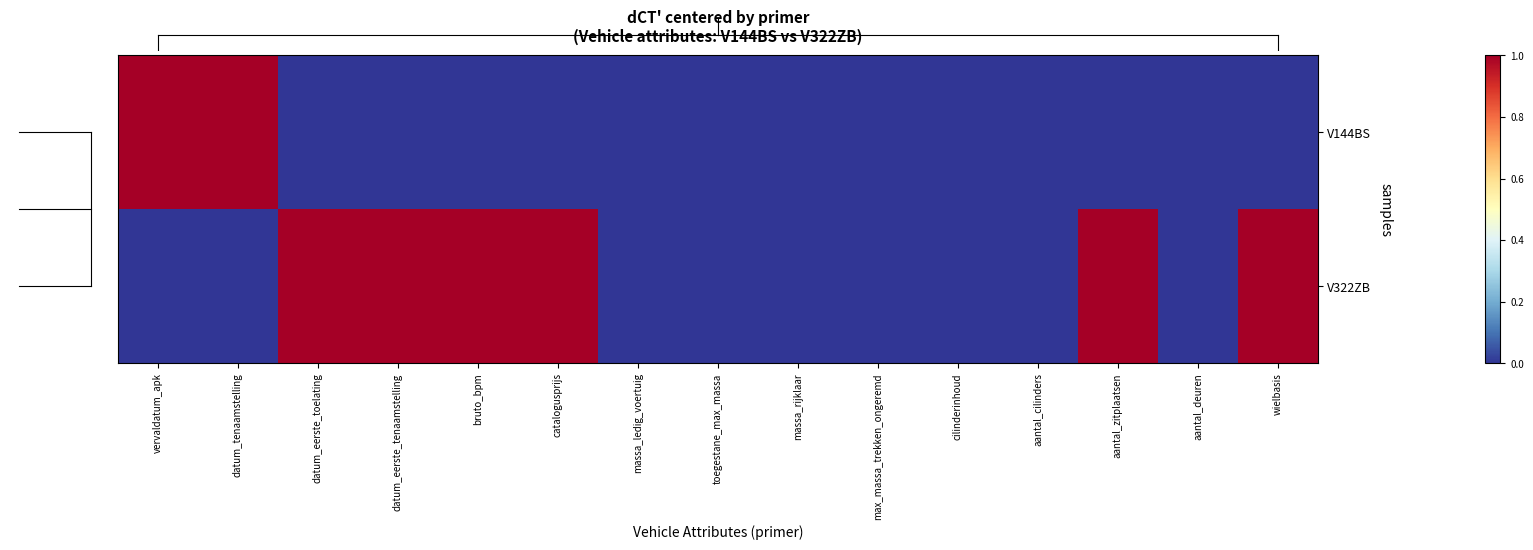

Rank the series by their average value, from highest to lowest.

V322ZB, V144BS